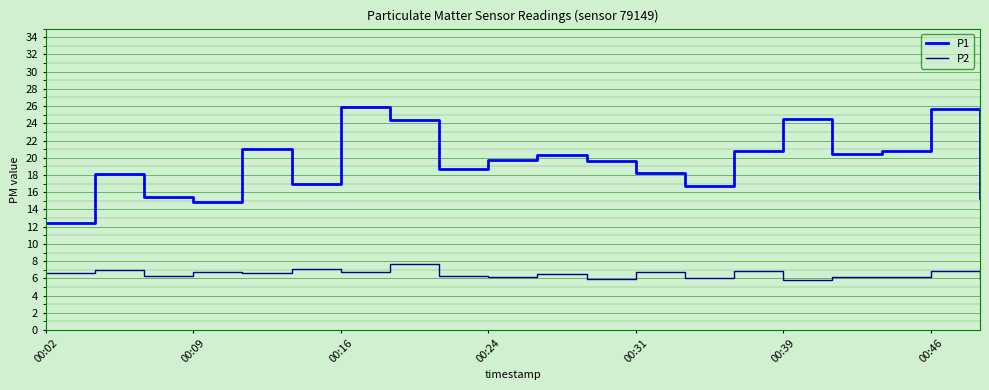

True or false: P2 and P1 cross at least once.

False